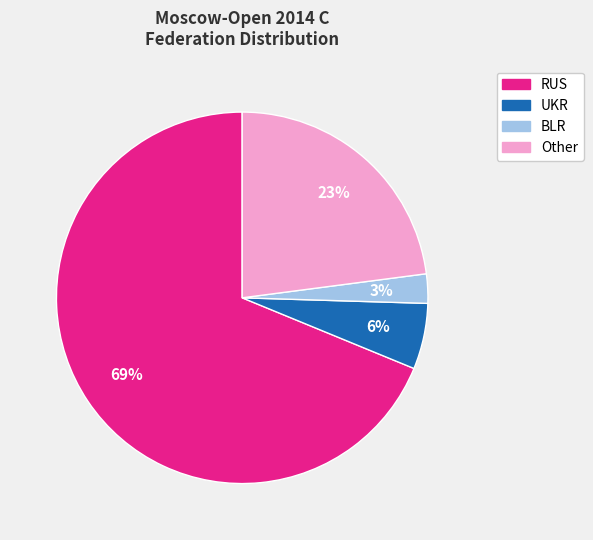

To the nearest percent, what is the difference between the Other and BLR slice percentages?

20%